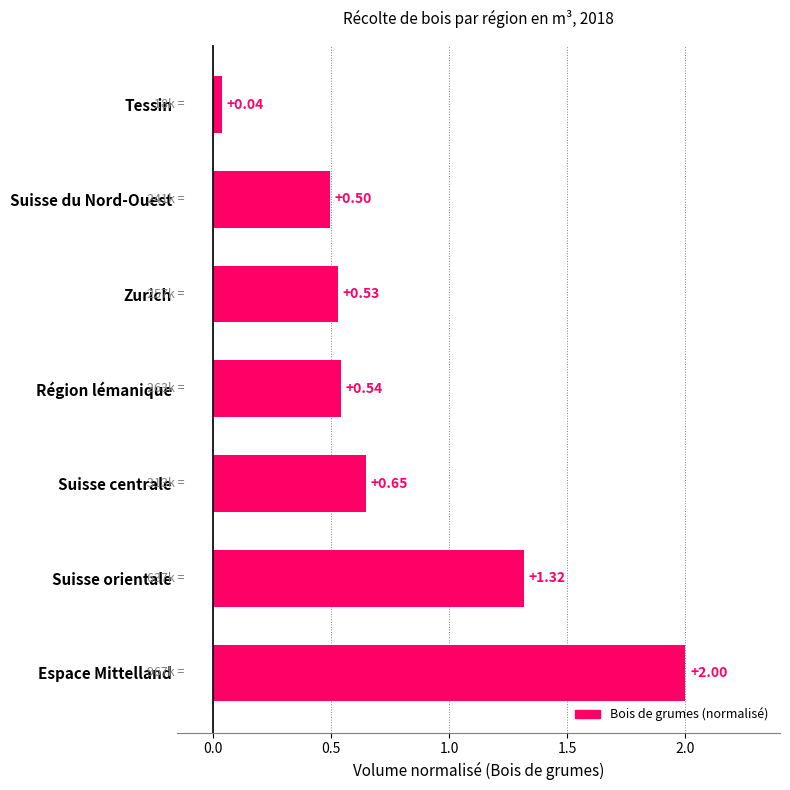

Rank the categories by value from highest to lowest.

Espace Mittelland, Suisse orientale, Suisse centrale, Région lémanique, Zurich, Suisse du Nord-Ouest, Tessin